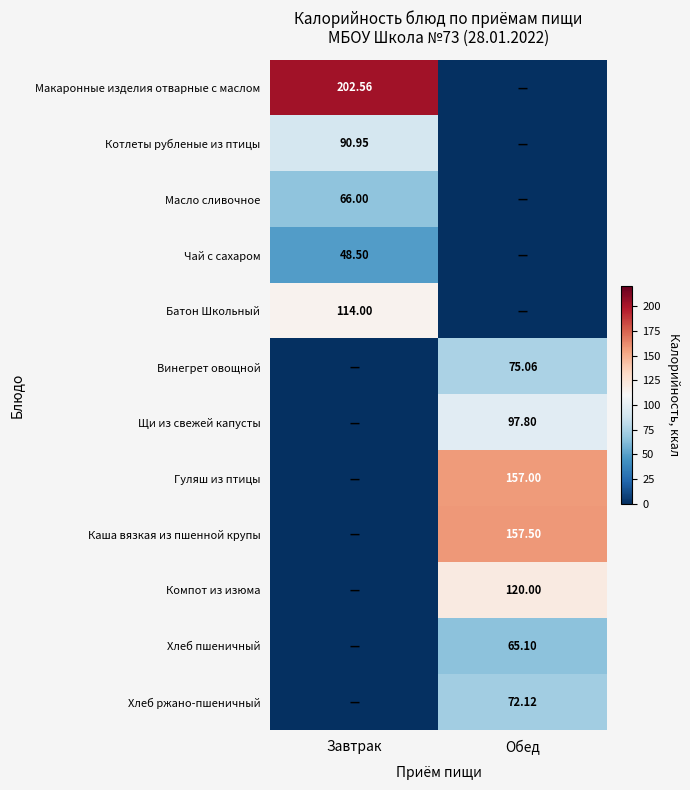

The value of Хлеб ржано-пшеничный at Обед is 72.1. True or false?

True